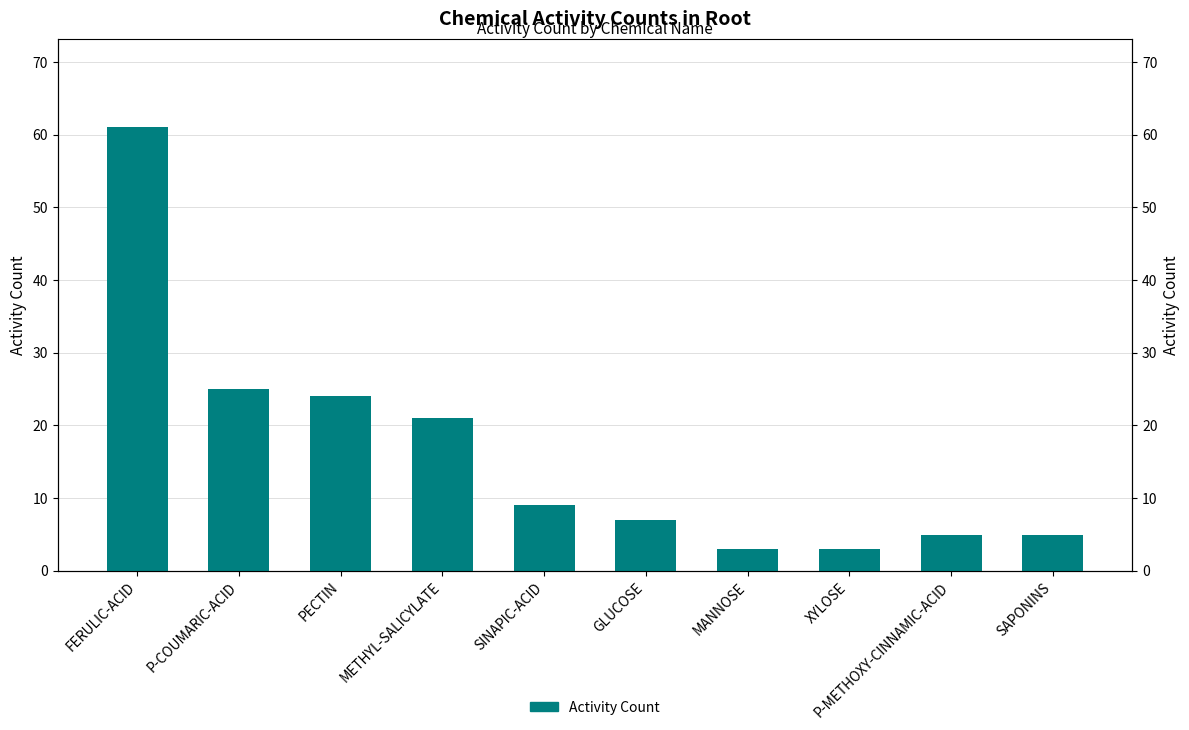

Which label corresponds to the smallest value in the chart?

MANNOSE